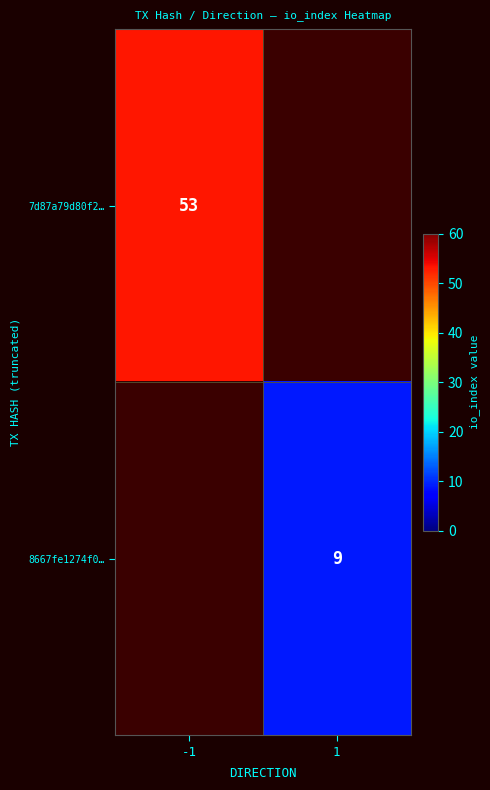

Count the number of categories in the chart.

2